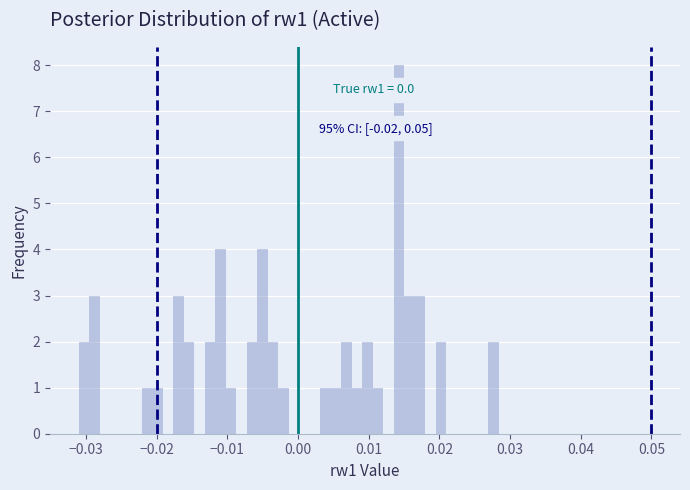

Around what value on the x-axis is the tallest bar? Give the approximate position of its centre, as read against the axis.

0.014